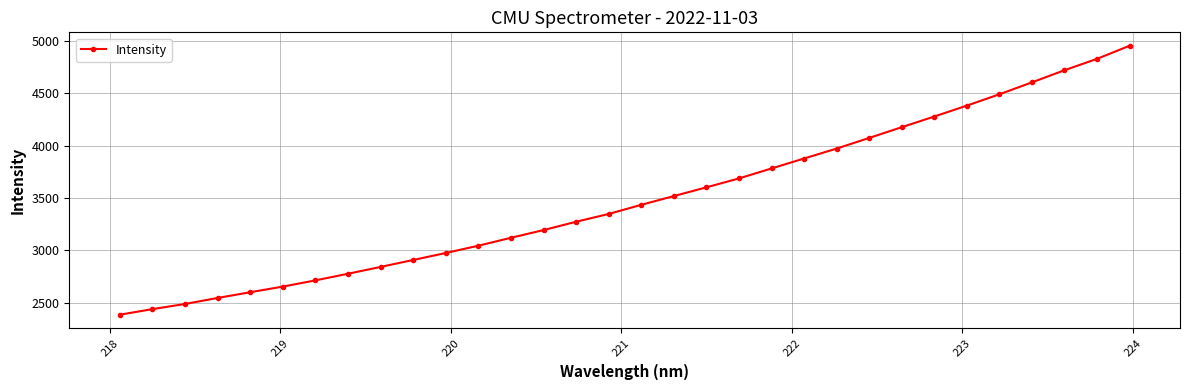

What is the sum of all values?

111680.4